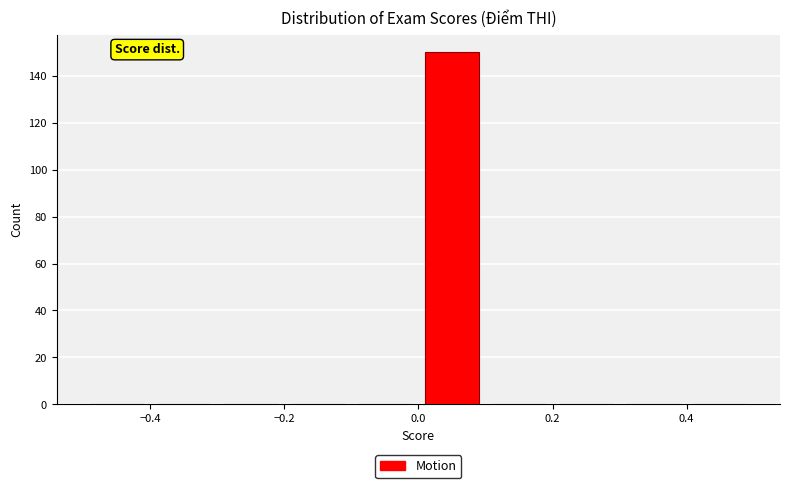

Which range on the x-axis has the tallest bar?

0.0 to 0.1